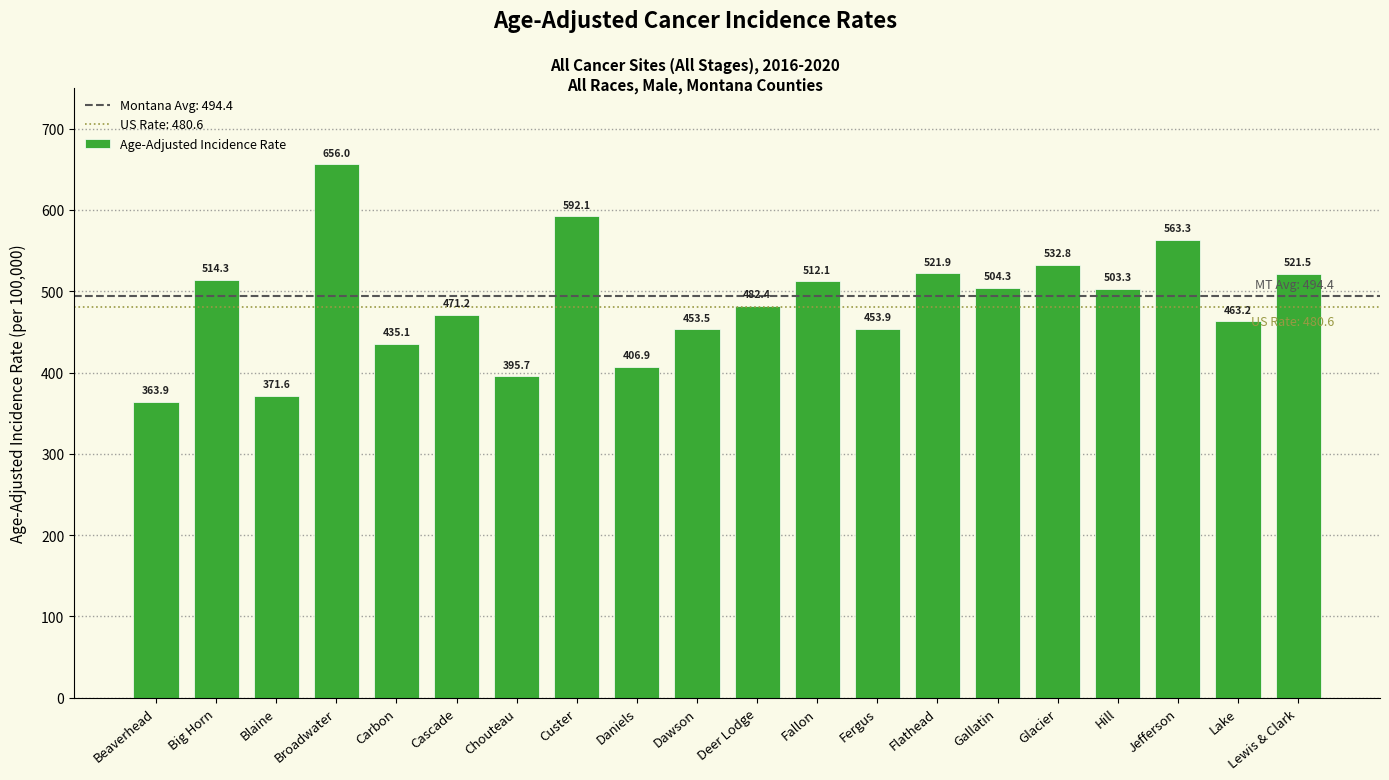

Is it true that the value at Blaine is 371.6?

True